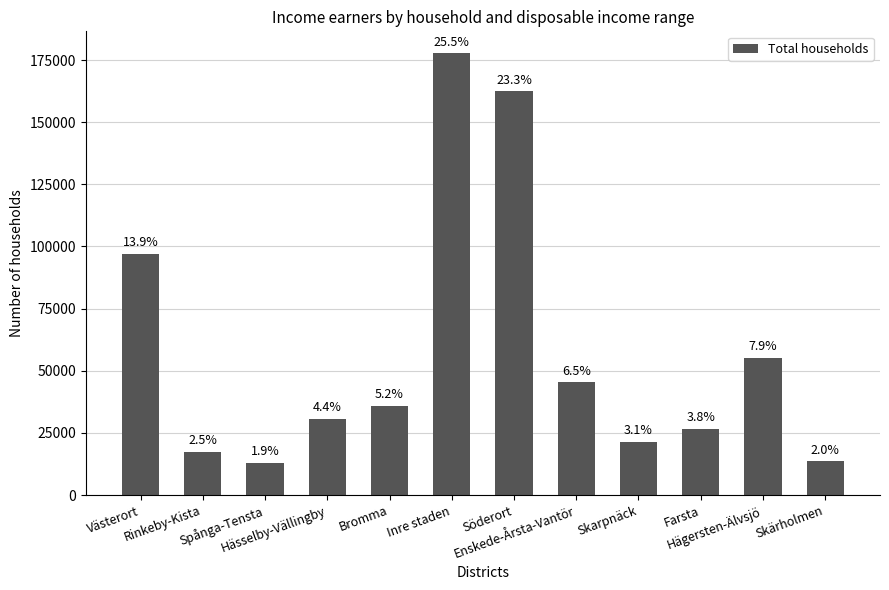

Approximately how many times larger is the value at Bromma compared to Skärholmen?

2.6